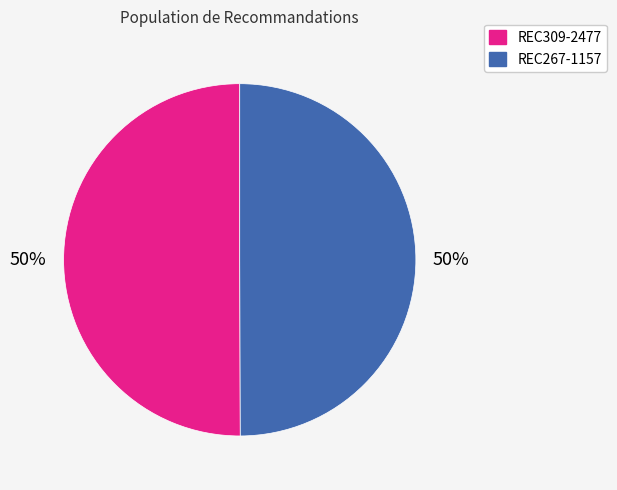

True or false: REC267-1157 accounts for 37% of the total.

False